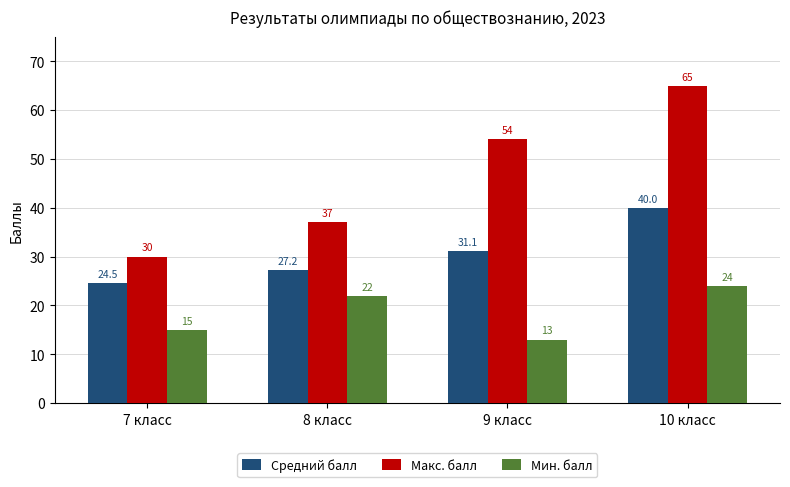

The Мин. балл series shows 11.6 at 8 класс. True or false?

False